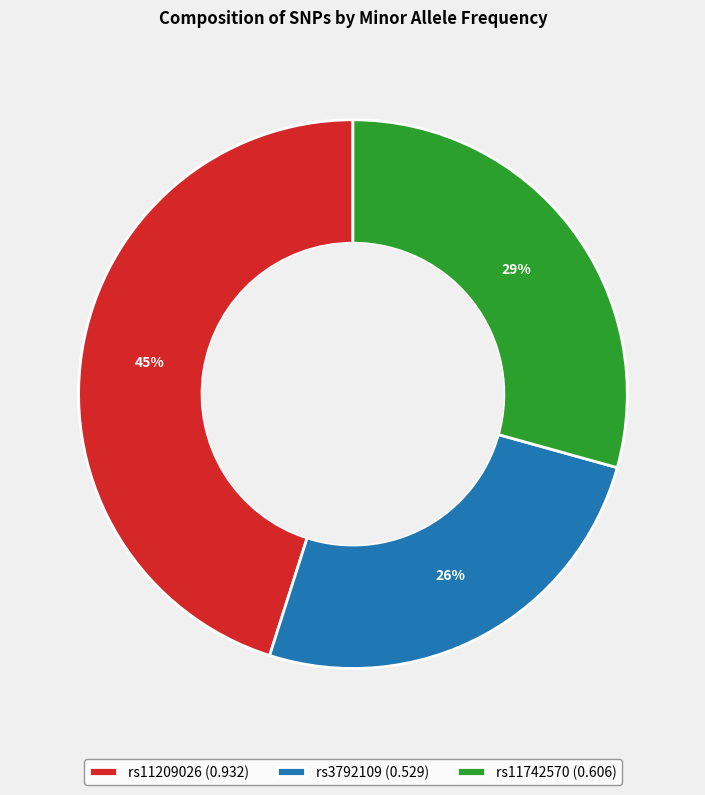

Count the number of slices in the pie.

3